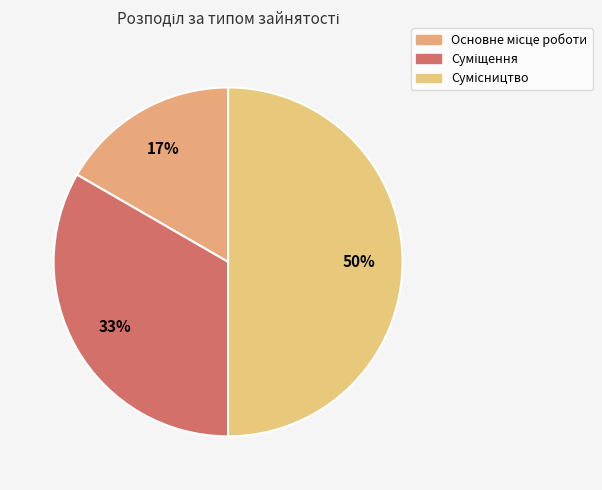

Count the number of slices in the pie.

3